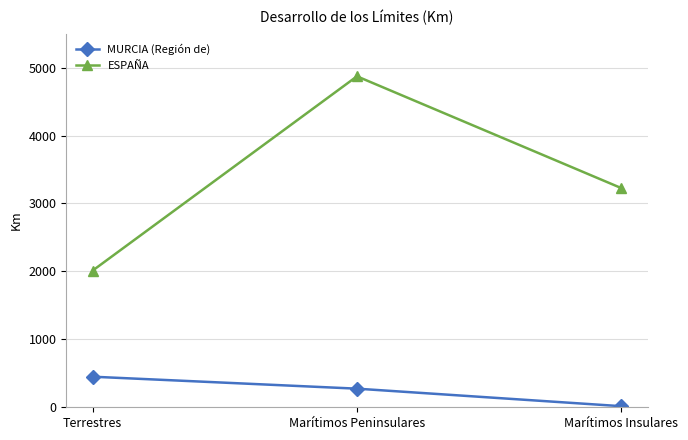

What is the total value across all series at Terrestres?

2463